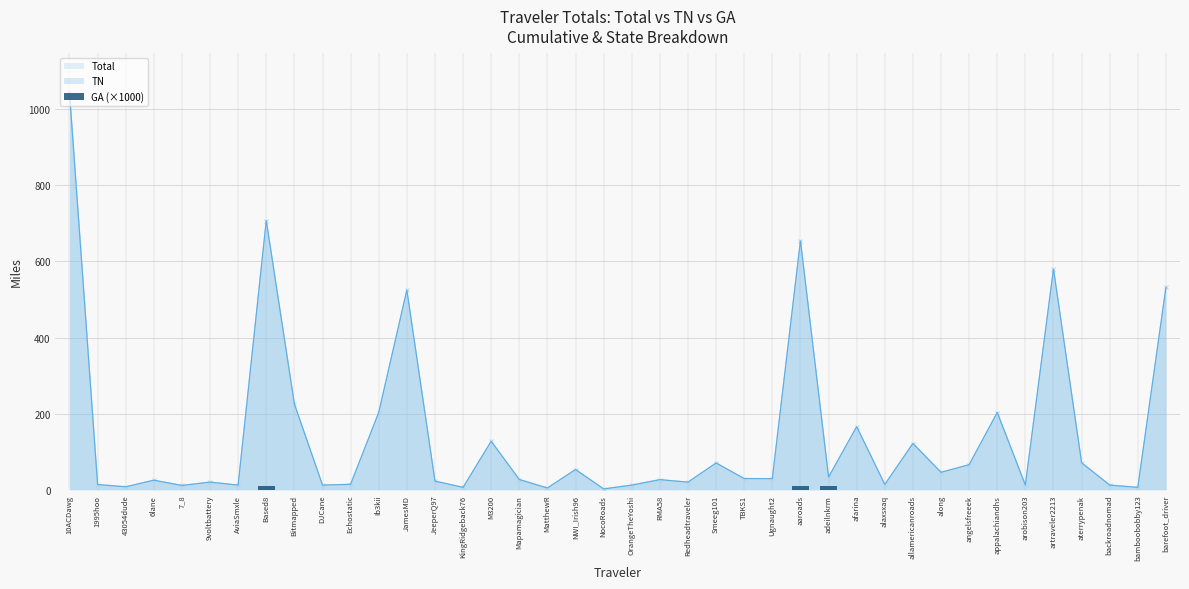

What is the label of the 39th bar from the left?

bamboobobby123